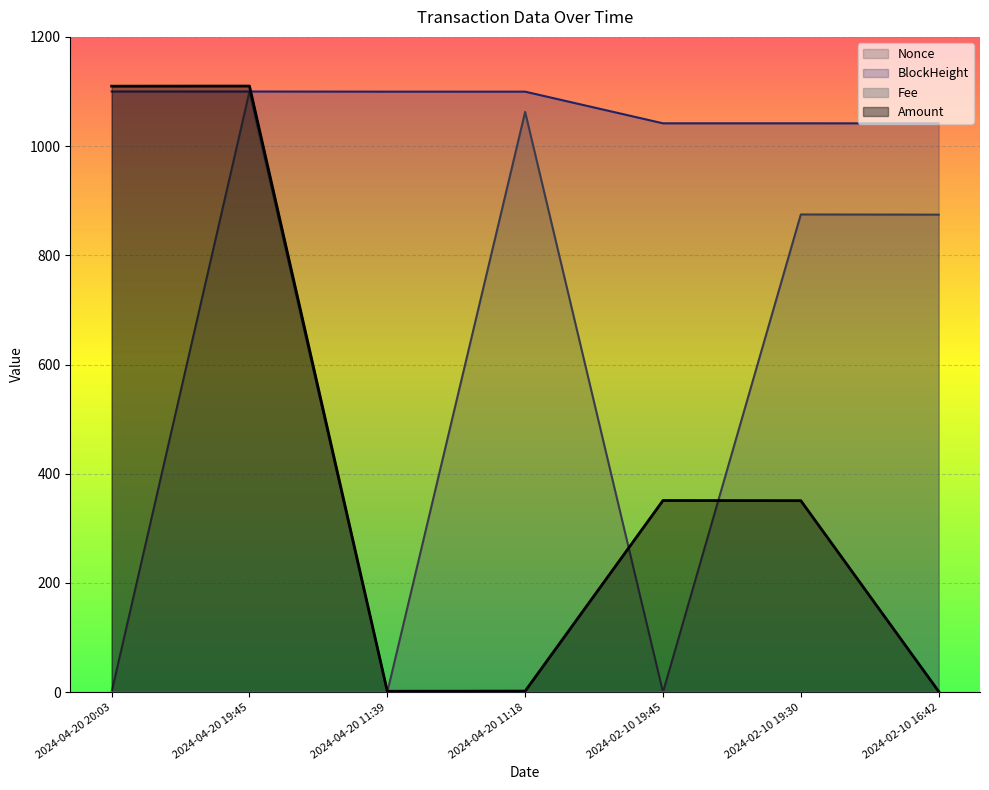

Is it true that BlockHeight equals 1099.7 at 2024-04-20 11:18?

True